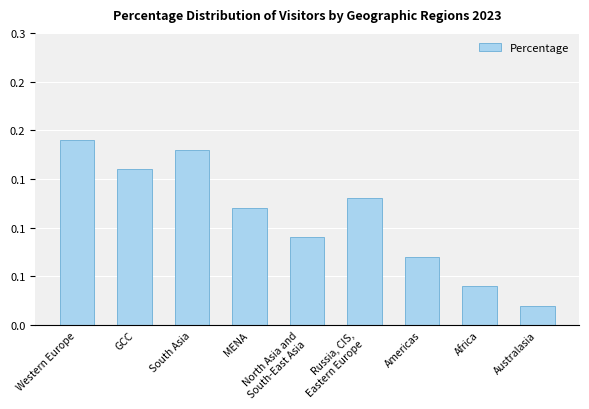

What position from the right is South Asia?

7